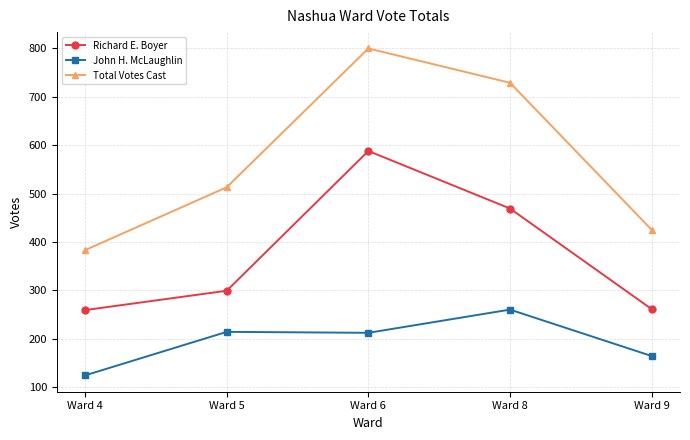

What value does the John H. McLaughlin series have at Ward 4?

124